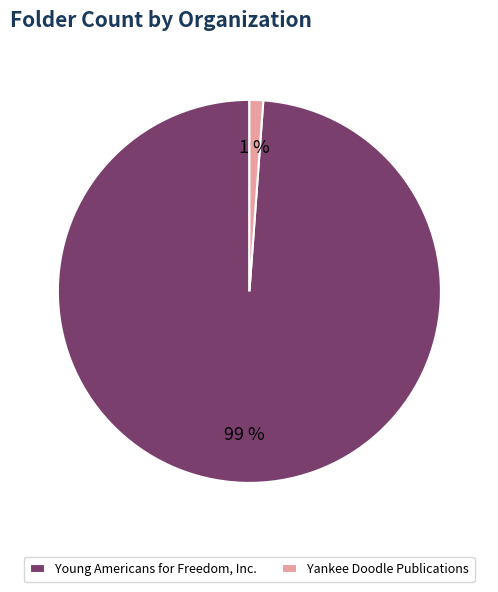

To the nearest percent, what is the average slice percentage?

50%